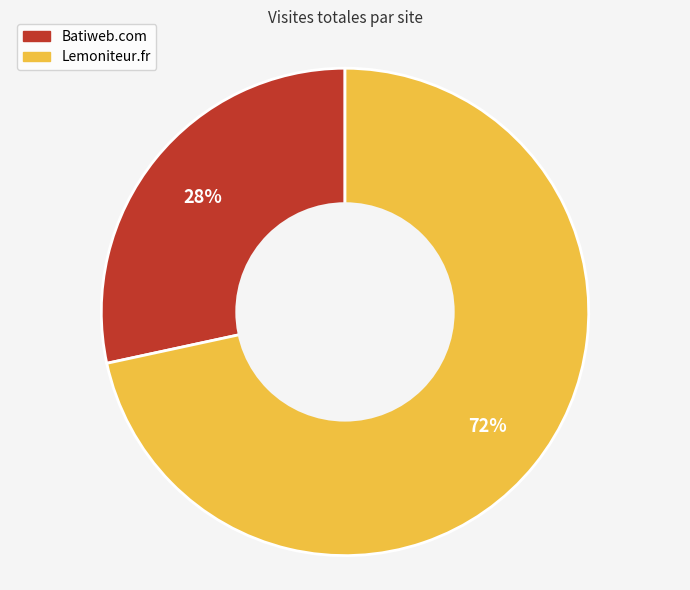

Rank the categories by value from lowest to highest.

Batiweb.com, Lemoniteur.fr